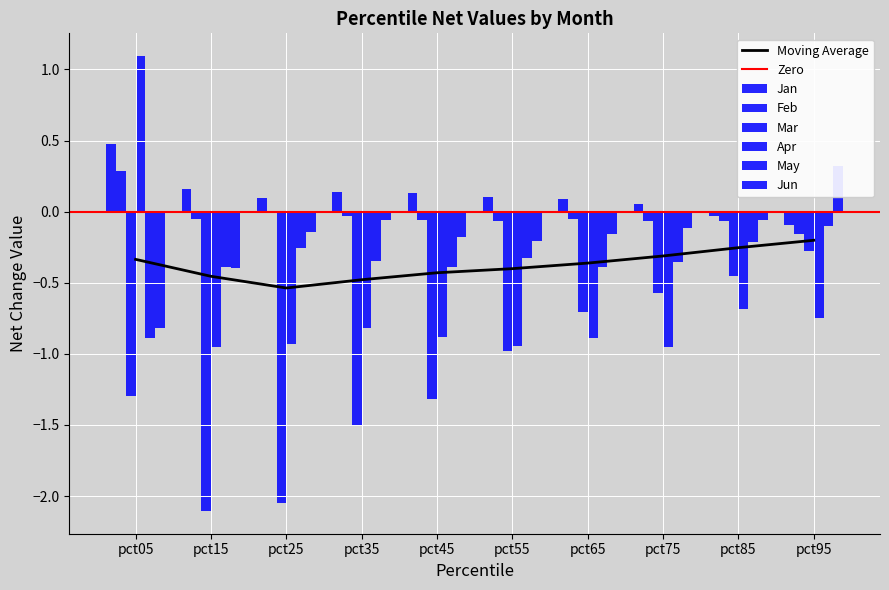

The value of Jun at pct15 is -0.4. True or false?

True